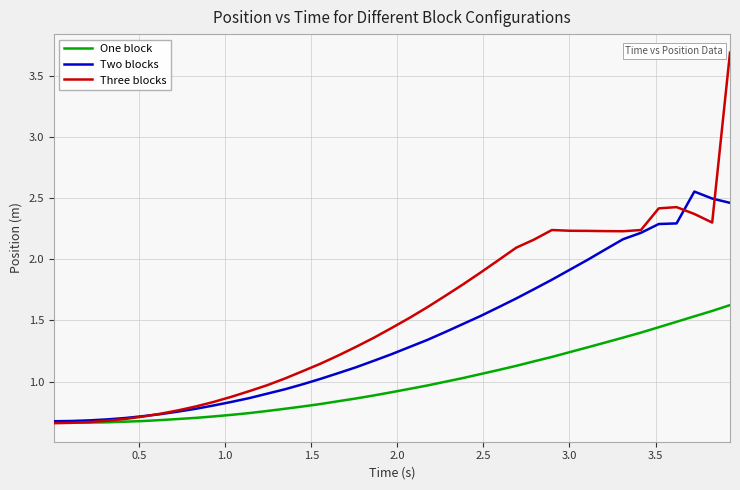

What is the greatest value displayed?

3.7